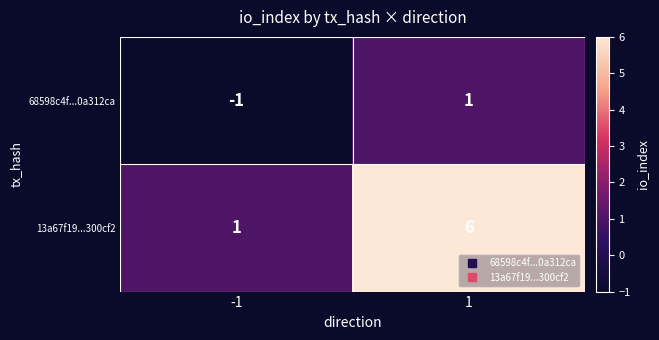

Rank the series by their maximum value, from lowest to highest.

68598c4f...0a312ca, 13a67f19...300cf2